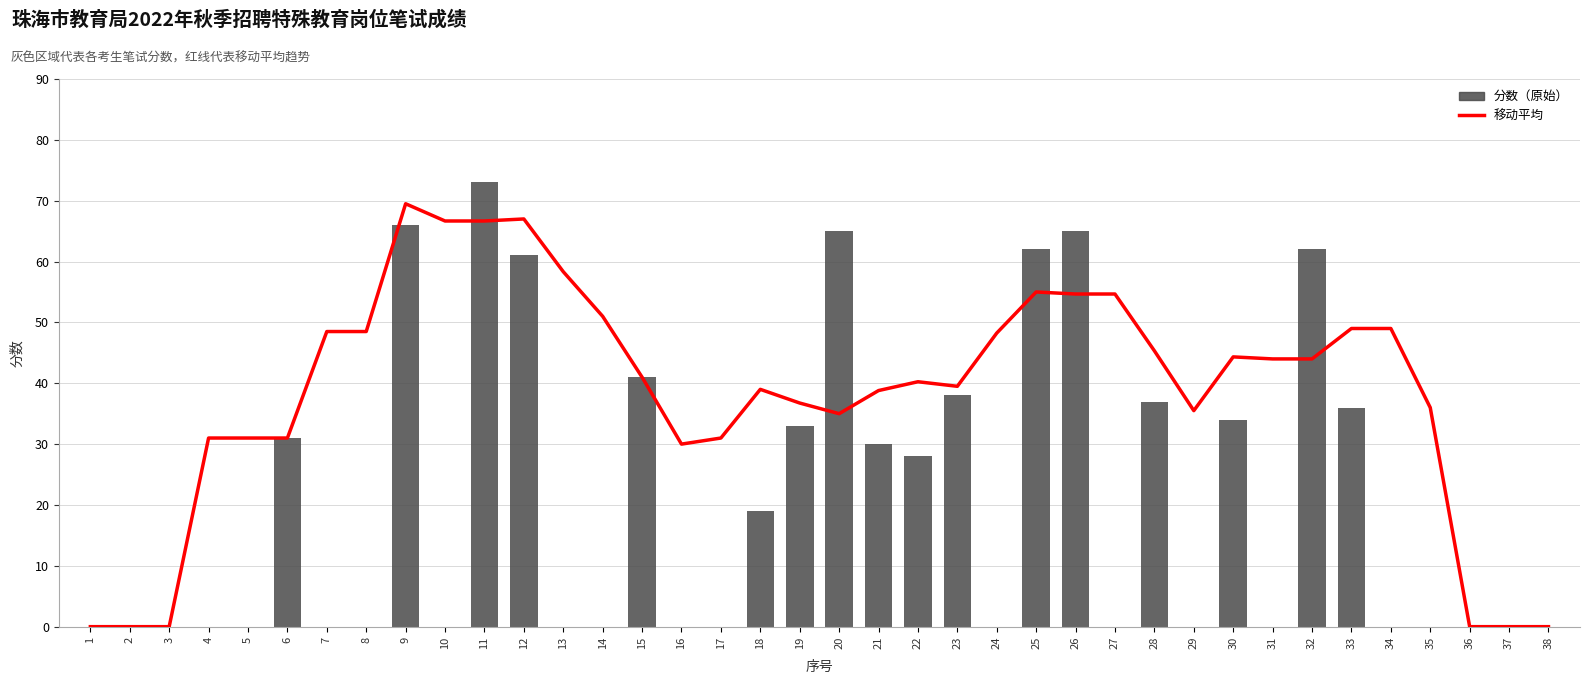

What is the maximum value shown in the chart?

73.0